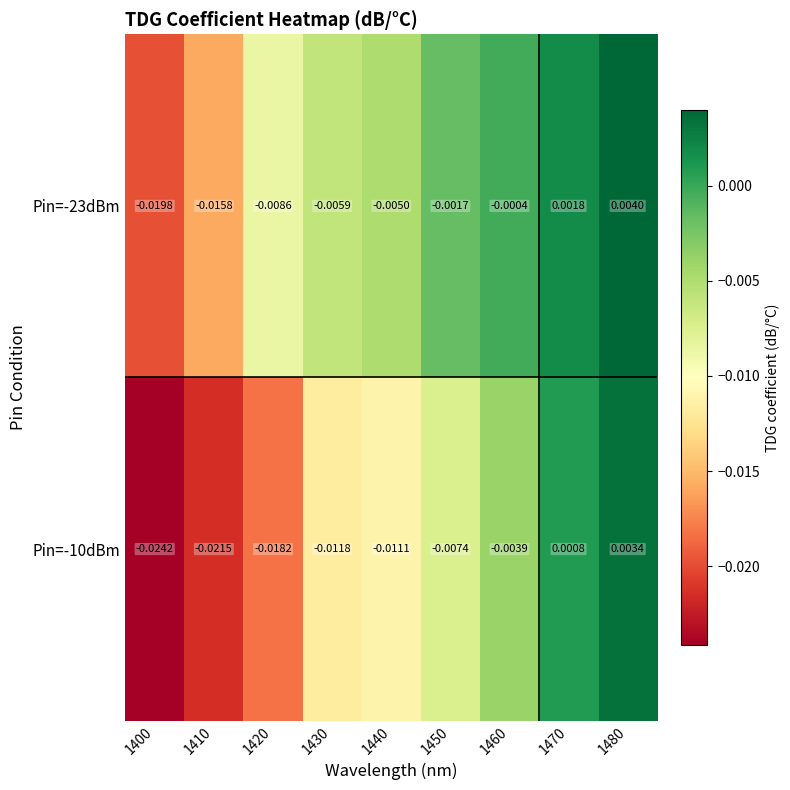

Is the value of Pin=-23dBm at 1450 greater than the value of Pin=-10dBm at 1410?

Yes